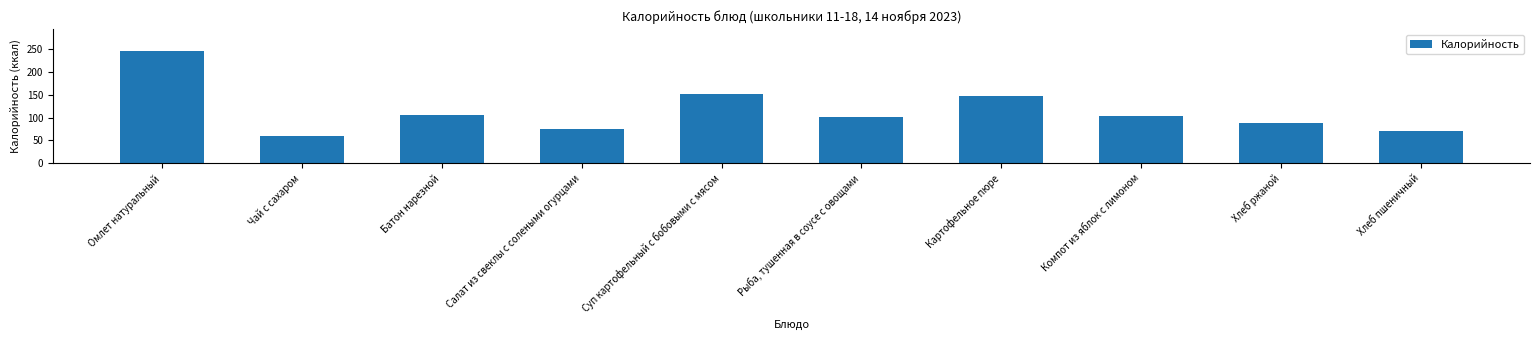

The chart shows a value of 125.4 at Салат из свеклы с солеными огурцами. True or false?

False